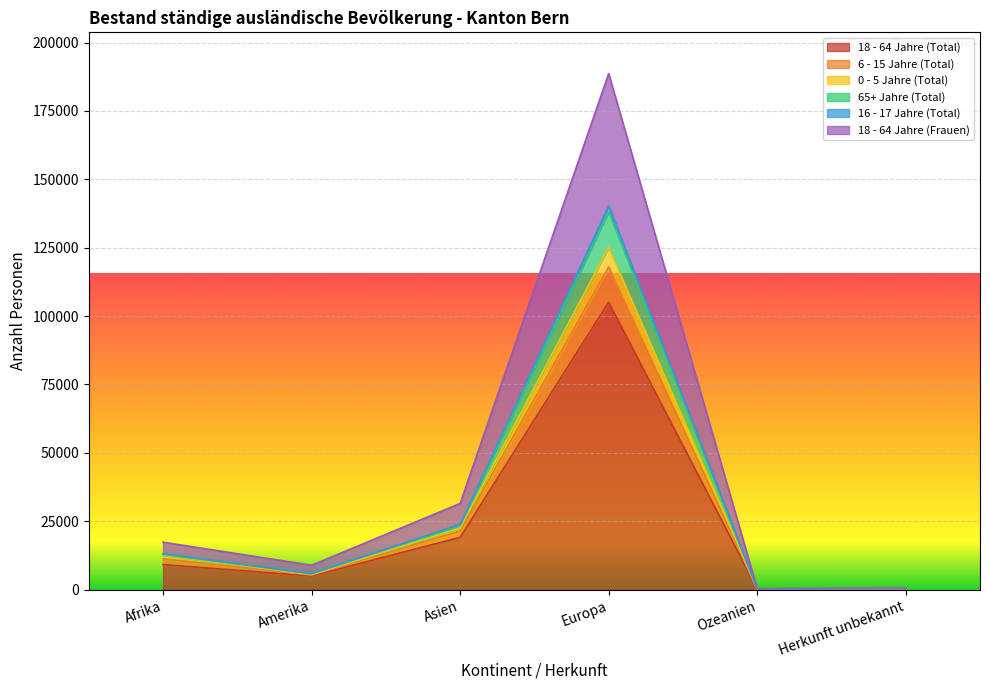

What are all the series names shown in the legend?

18 - 64 Jahre (Total), 6 - 15 Jahre (Total), 0 - 5 Jahre (Total), 65+ Jahre (Total), 16 - 17 Jahre (Total), 18 - 64 Jahre (Frauen)